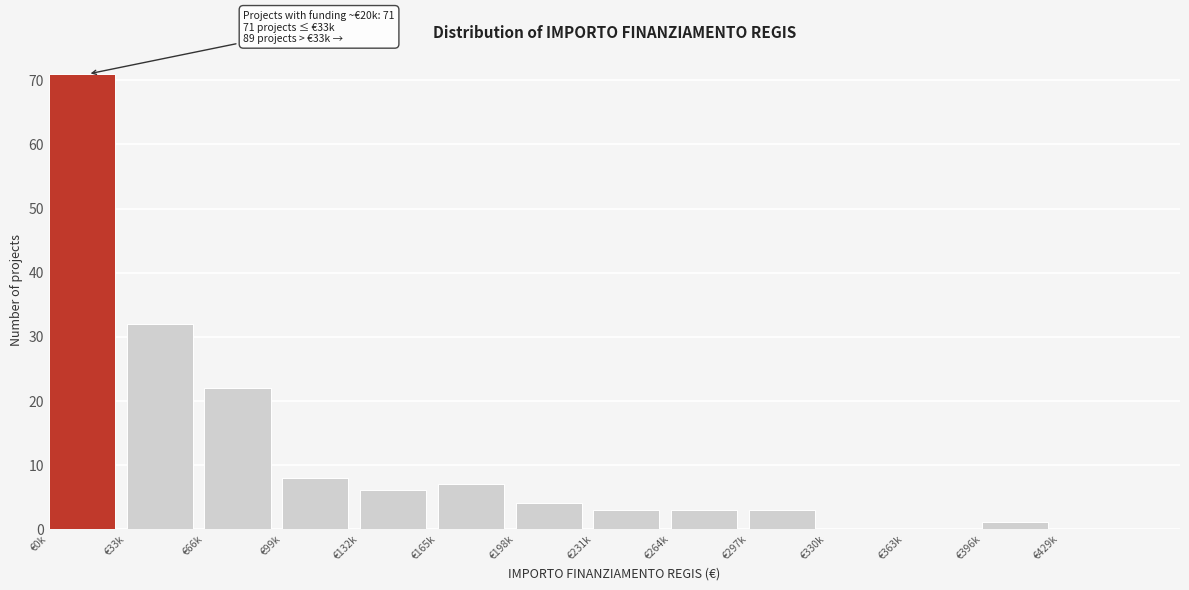

Reading right to left, list all the values displayed in this chart.

€429k=0	€396k=1	€363k=0	€330k=0	€297k=3	€264k=3	€231k=3	€198k=4	€165k=7	€132k=6	€99k=8	€66k=22	€33k=32	€0k=71